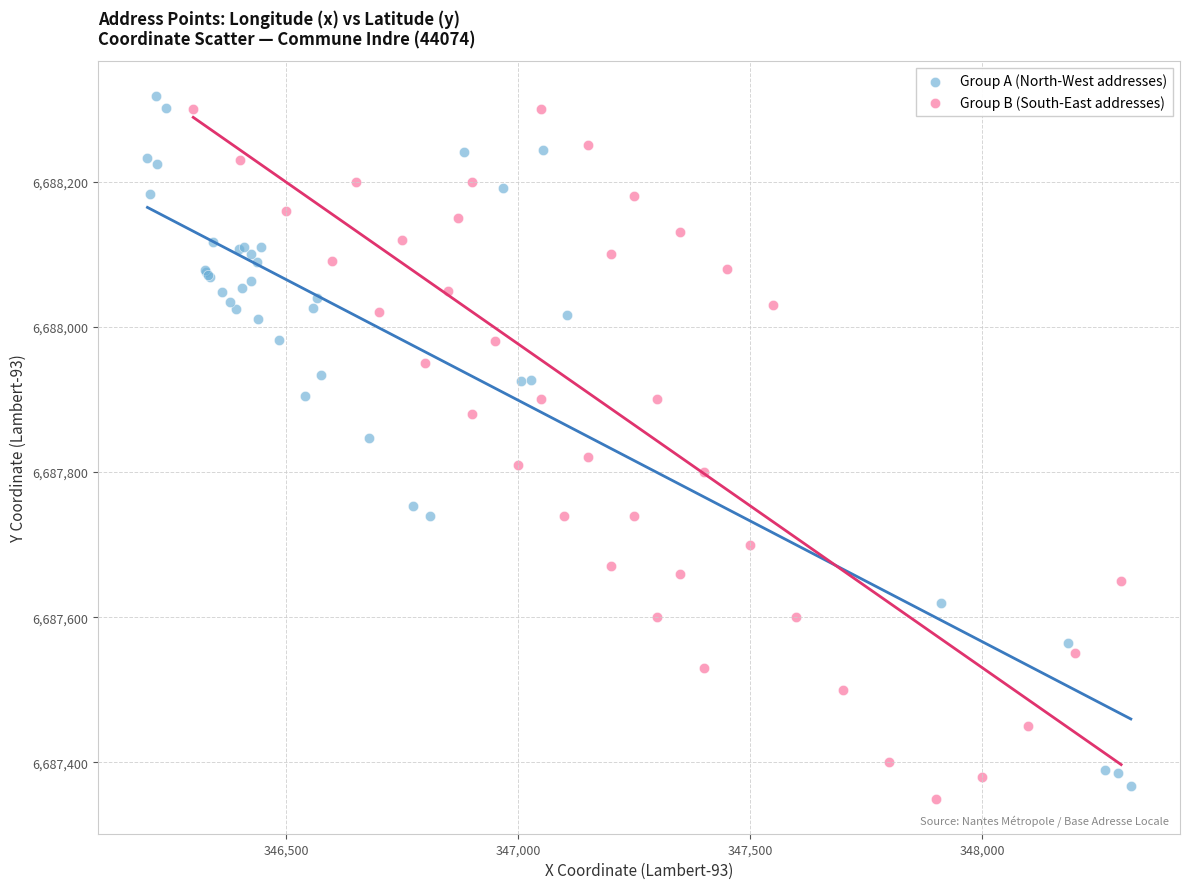

What are all the series names shown in the legend?

Group A (North-West addresses), Group B (South-East addresses)